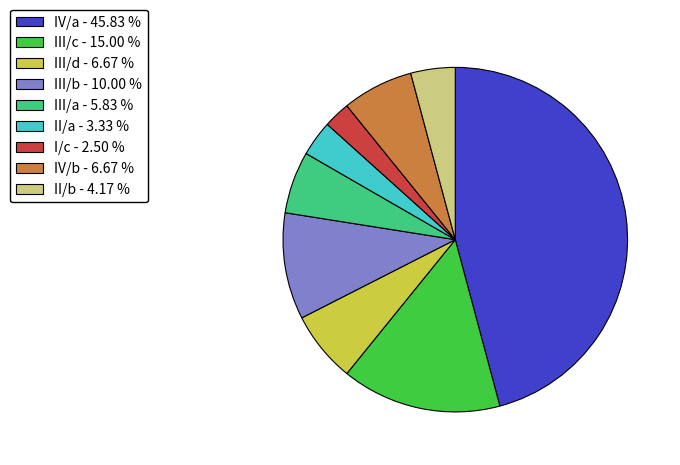

True or false: III/b accounts for 20% of the total.

False